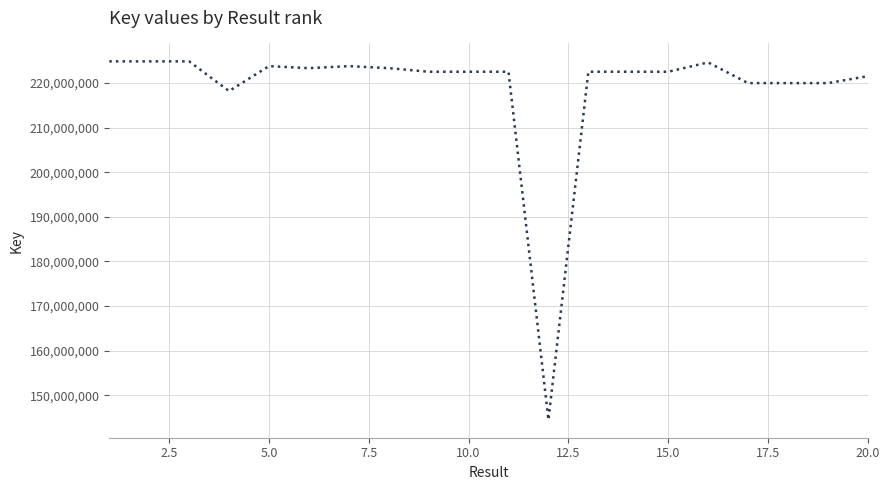

What is the smallest value displayed?

144532423